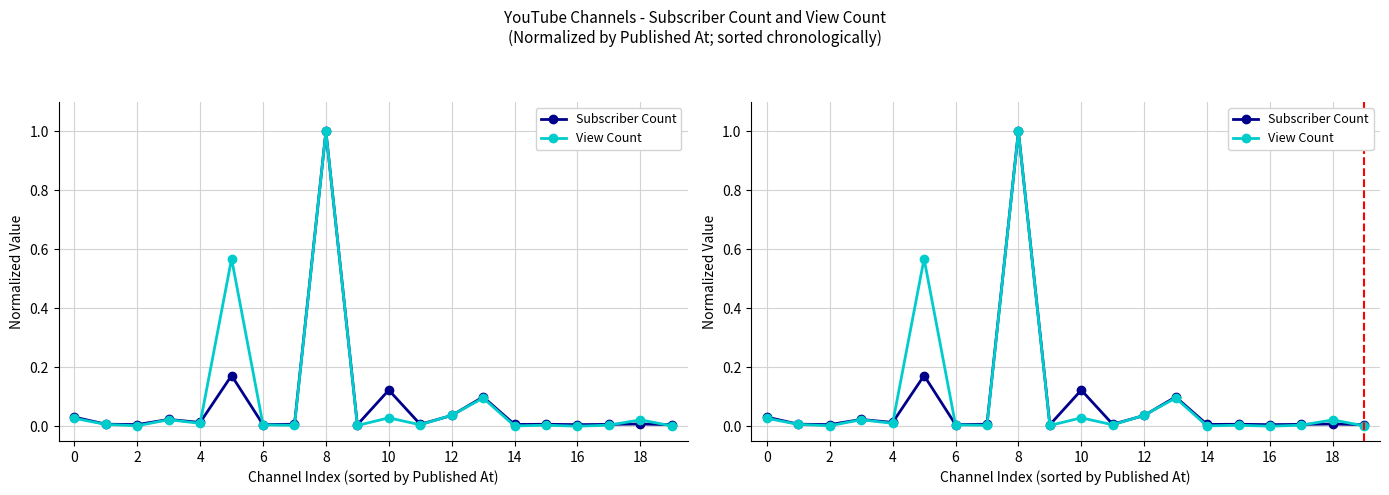

Is it true that View Count equals 0.0 at 4?

False